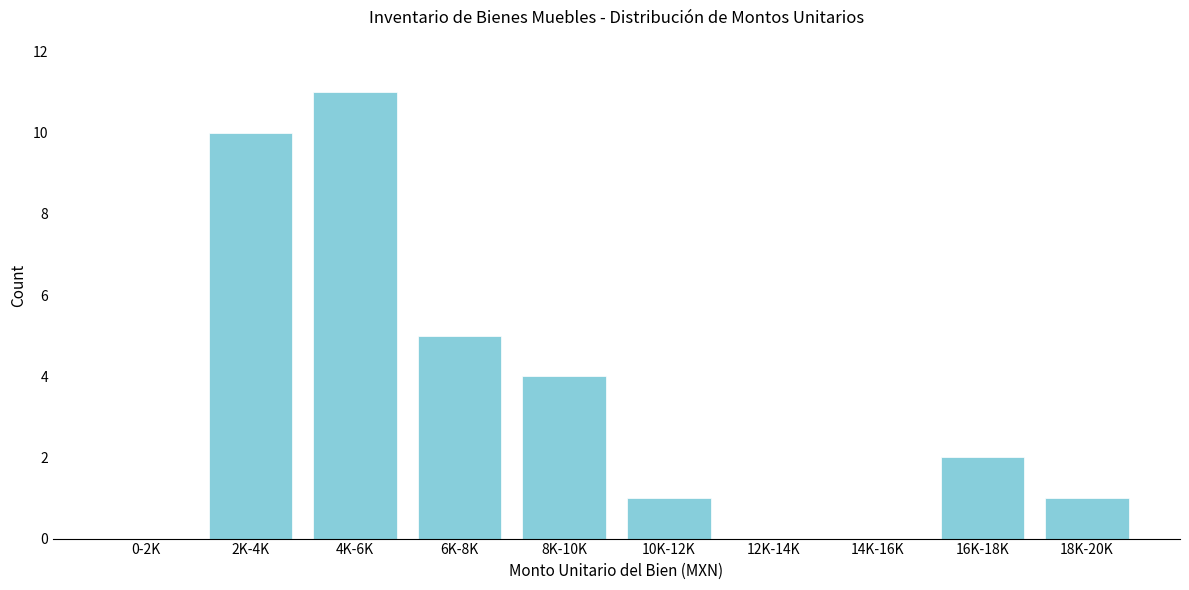

Reading left to right, extract all data points from this chart.

0-2K=0	2K-4K=10	4K-6K=11	6K-8K=5	8K-10K=4	10K-12K=1	12K-14K=0	14K-16K=0	16K-18K=2	18K-20K=1